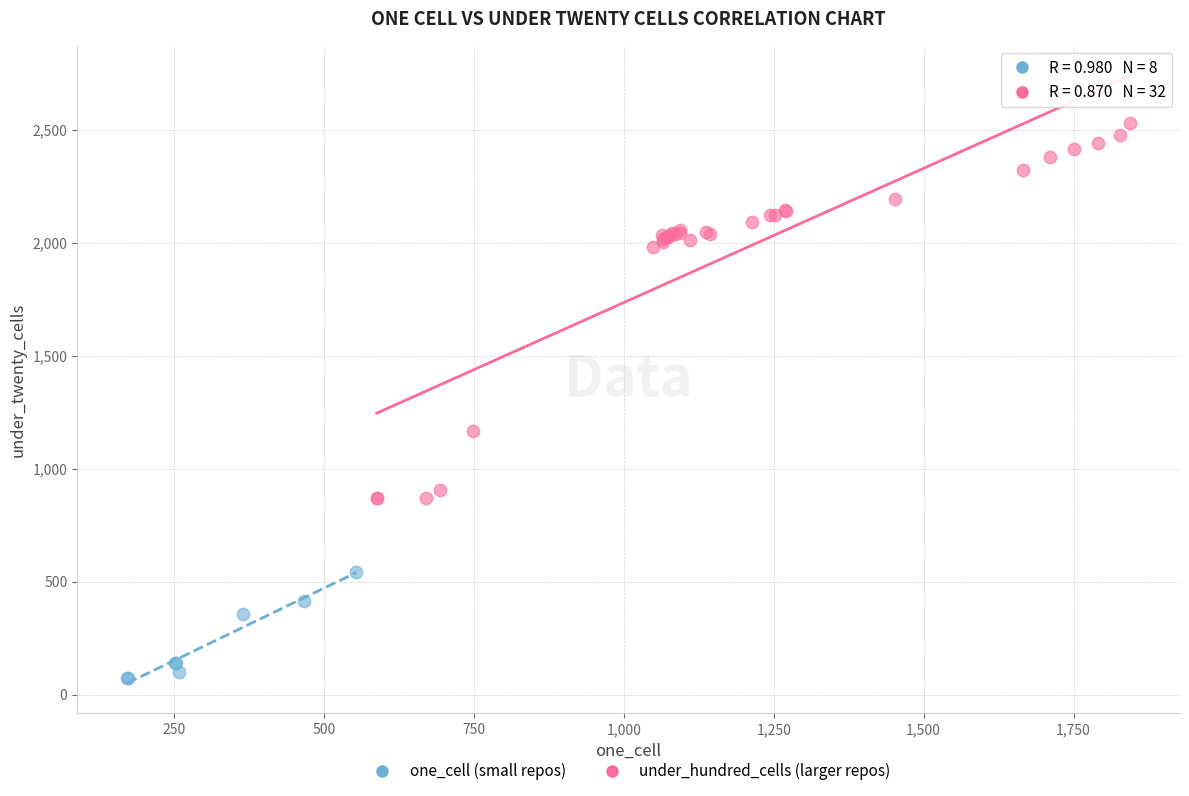

Which series contains the lowest Y value?

one_cell (small repos)